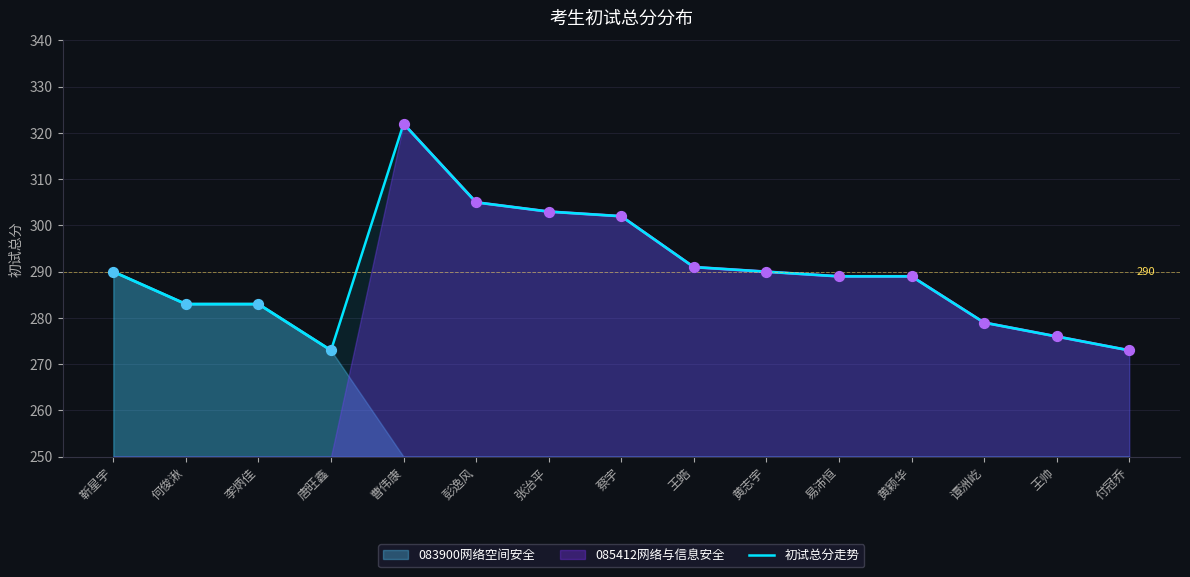

Between 靳星宇 and 付冠乔, which is larger?

靳星宇